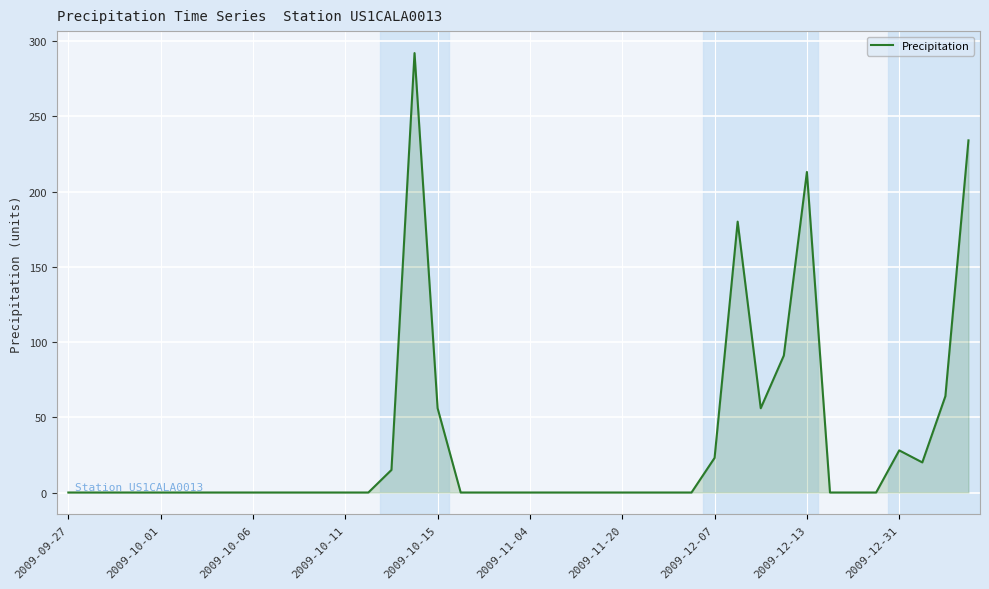

What is the maximum value shown in the chart?

292